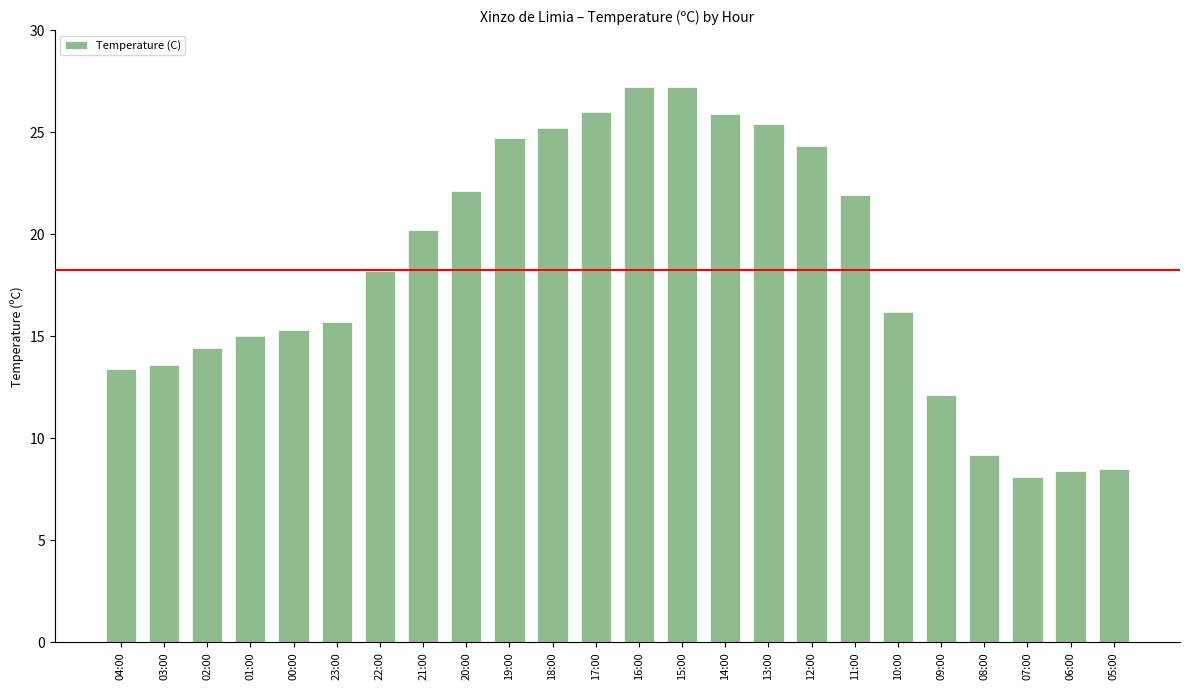

At which label is the value closest to 17?

10:00